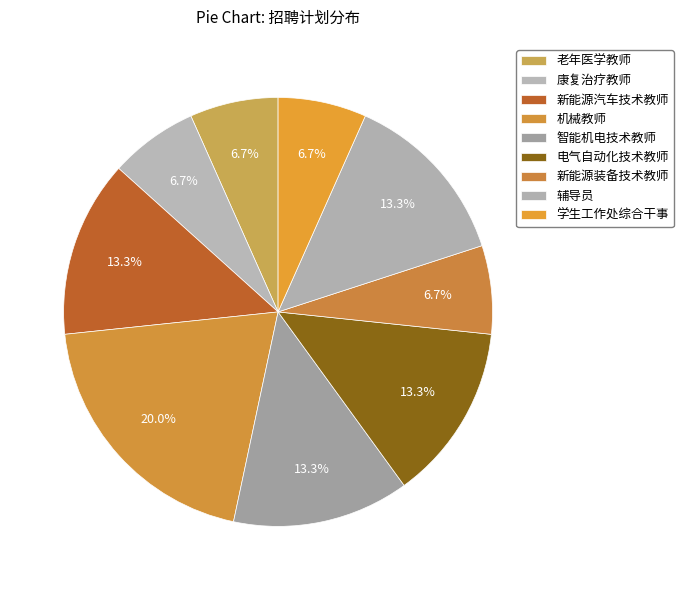

What is the change in value from 电气自动化技术教师 to 新能源装备技术教师?

-1